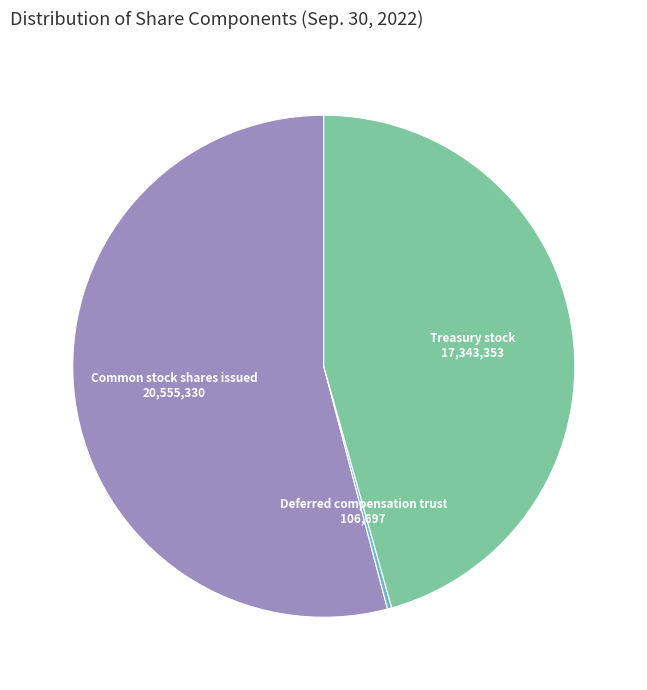

Is there a majority slice in this chart?

Yes